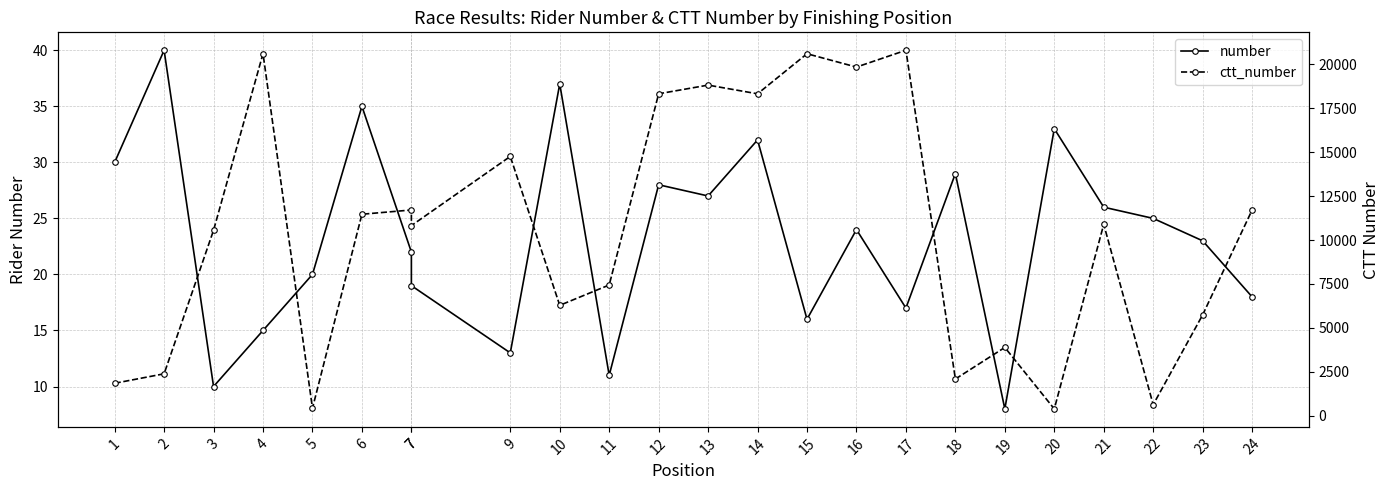

Does the chart have visible grid lines?

Yes